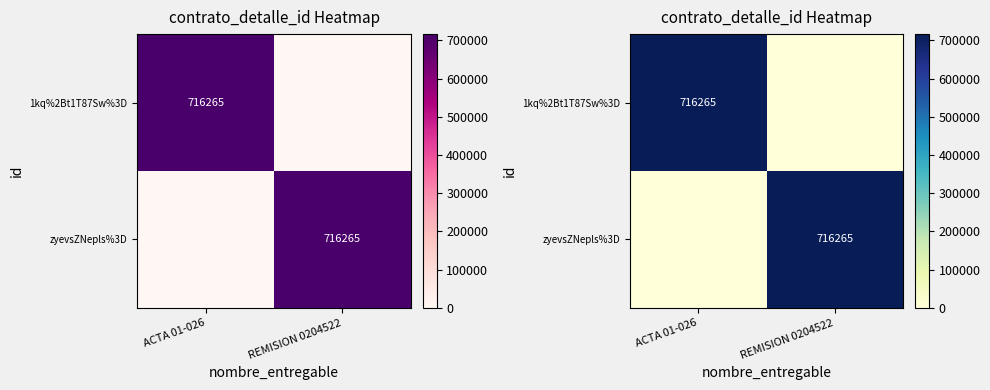

Is the value of 1kq%2Bt1T87Sw%3D at REMISION 0204522 greater than the value of zyevsZNepls%3D at REMISION 0204522?

No